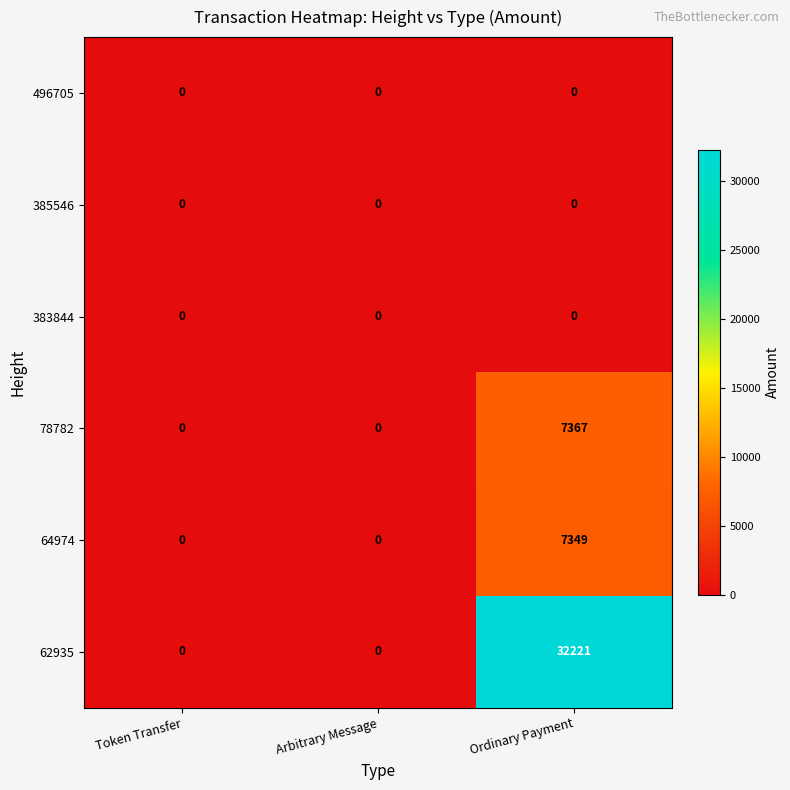

What is the greatest value displayed?

32221